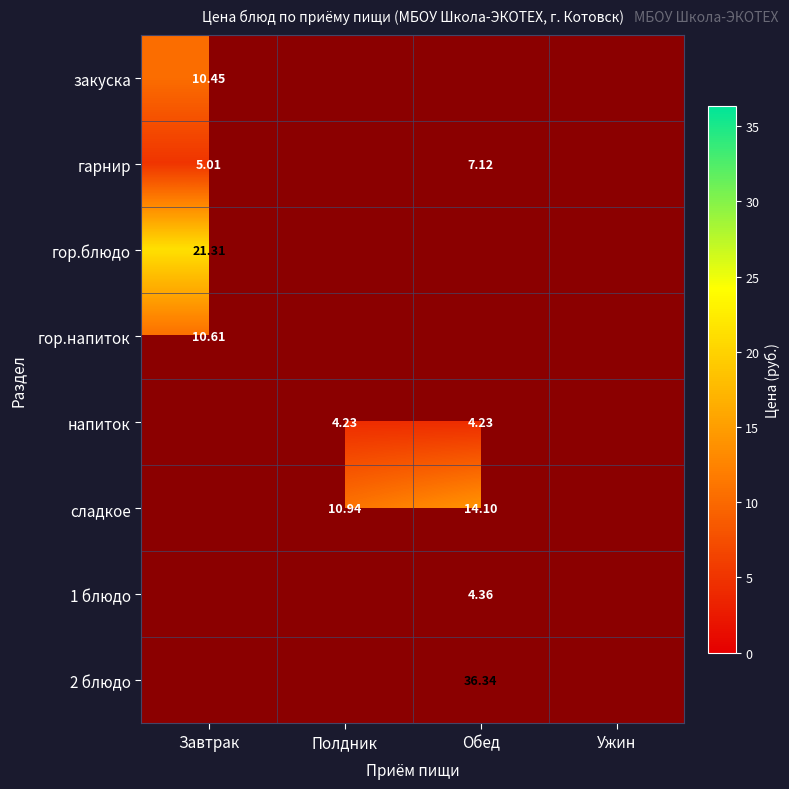

Is the value of гор.блюдо at Завтрак greater than the value of напиток at Полдник?

Yes